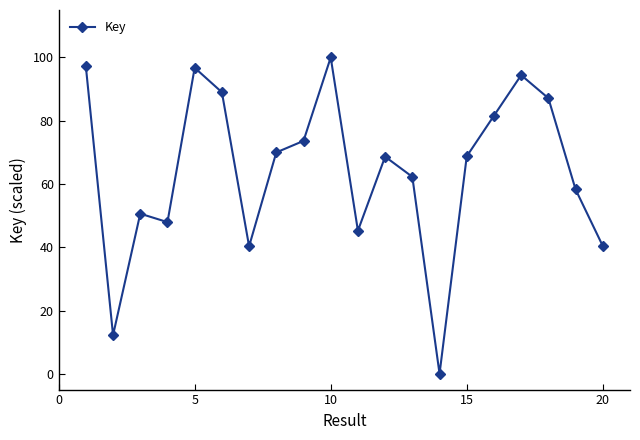

What is the value of the 2nd point from the left?

12.2